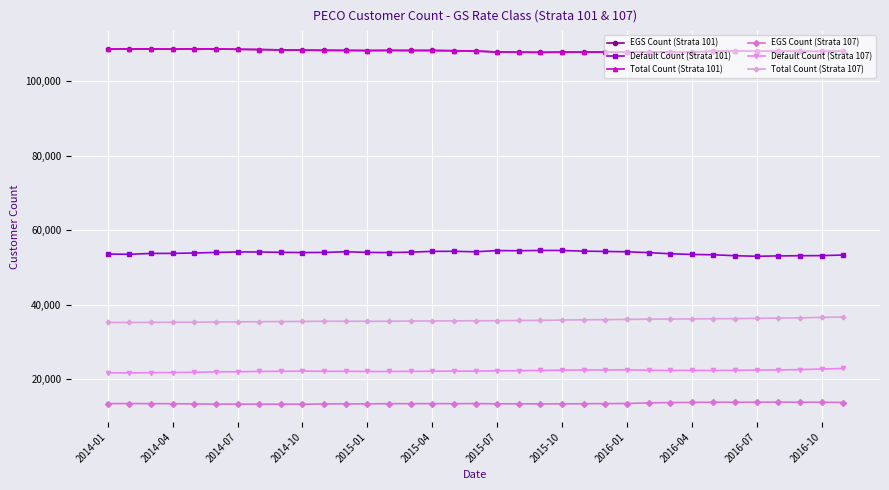

How many interior local valleys does the Total Count (Strata 101) series have?

7